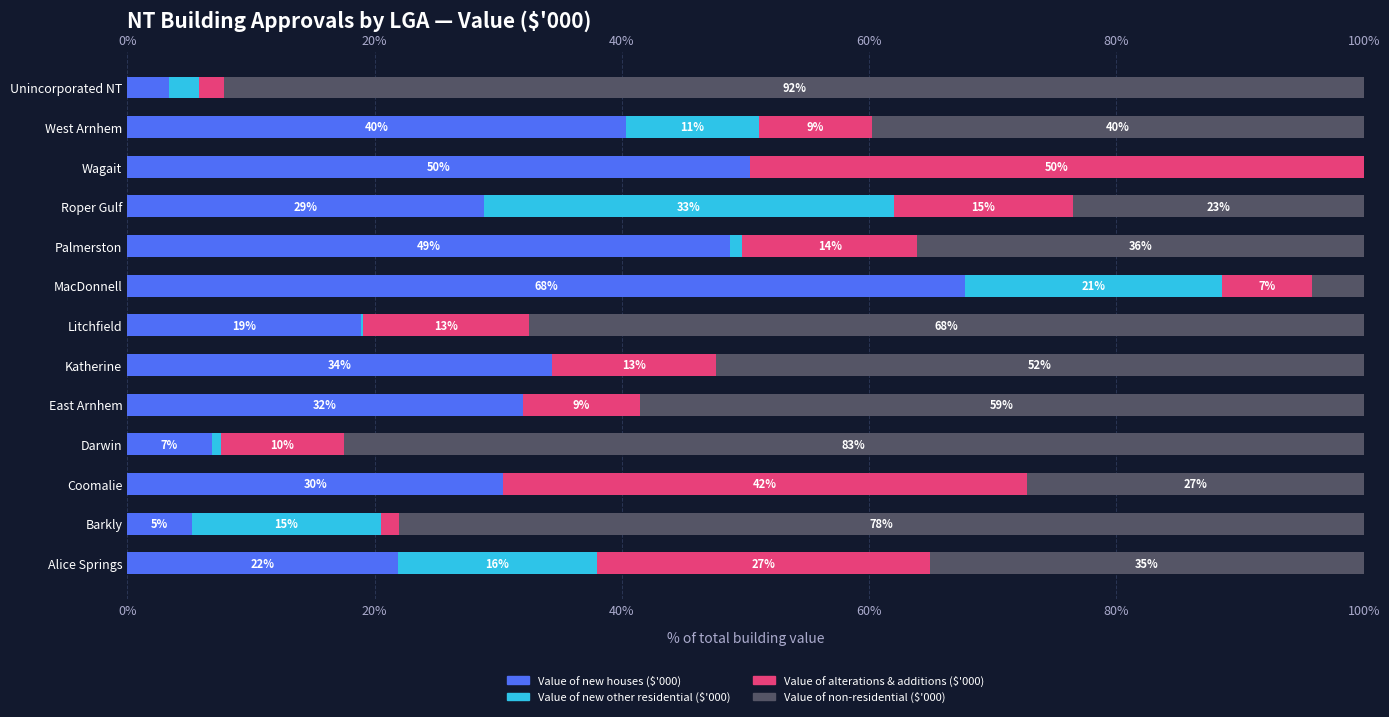

Reading left to right, list all the values displayed in this chart.

Value of new houses ($'000): 21.9	5.2	30.4	6.8	32.0	34.4	18.9	67.8	48.8	28.9	50.3	40.4	3.4
Value of new other residential ($'000): 16.1	15.3	0.0	0.7	0.0	0.0	0.1	20.8	1.0	33.1	0.0	10.7	2.4
Value of alterations & additions ($'000): 26.9	1.4	42.4	9.9	9.5	13.3	13.4	7.2	14.1	14.5	49.7	9.2	2.0
Value of non-residential ($'000): 35.1	78.0	27.2	82.5	58.5	52.4	67.5	4.2	36.1	23.5	0.0	39.8	92.2